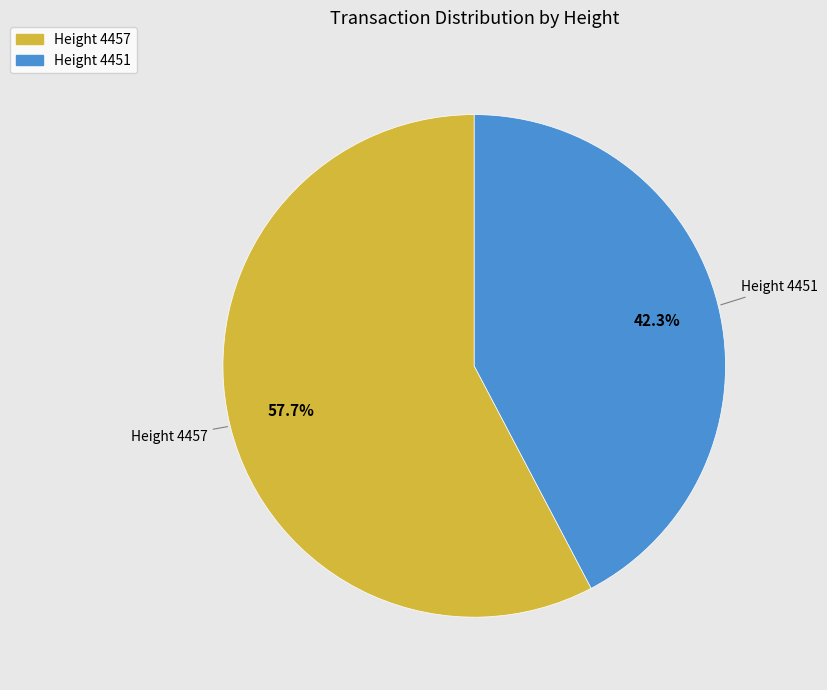

To the nearest percent, what is the difference between the largest and smallest slice percentages?

15%